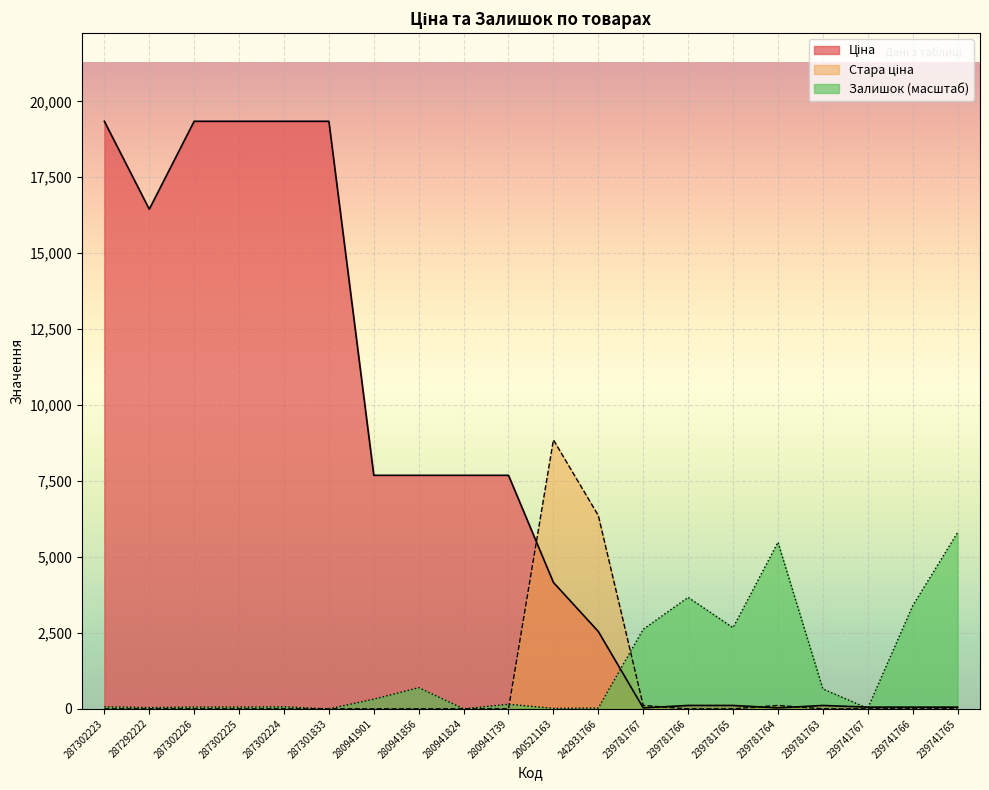

Reading right to left, list all the values displayed in this chart.

Ціна: 239741765=55.3	239741766=55.3	239741767=55.3	239781763=110.5	239781764=30.9	239781765=110.5	239781766=110.5	239781767=30.9	242931766=2545.8	200521163=4161.8	280941739=7688.0	280941824=7688.0	280941856=7688.0	280941901=7688.0	287301833=19343.1	287302224=19343.1	287302225=19343.1	287302226=19343.1	287292222=16448.2	287302223=19343.1
Стара ціна: 239741765=0.0	239741766=0.0	239741767=0.0	239781763=0.0	239781764=110.5	239781765=0.0	239781766=0.0	239781767=110.5	242931766=6364.4	200521163=8854.9	280941739=0.0	280941824=0.0	280941856=0.0	280941901=0.0	287301833=0.0	287302224=0.0	287302225=0.0	287302226=0.0	287292222=0.0	287302223=0.0
Залишок: 239741765=5802.9	239741766=3392.7	239741767=16.8	239781763=655.0	239781764=5483.8	239781765=2670.5	239781766=3669.9	239781767=2620.1	242931766=25.2	200521163=16.8	280941739=151.2	280941824=0.0	280941856=697.0	280941901=319.1	287301833=0.0	287302224=67.2	287302225=58.8	287302226=58.8	287292222=42.0	287302223=67.2